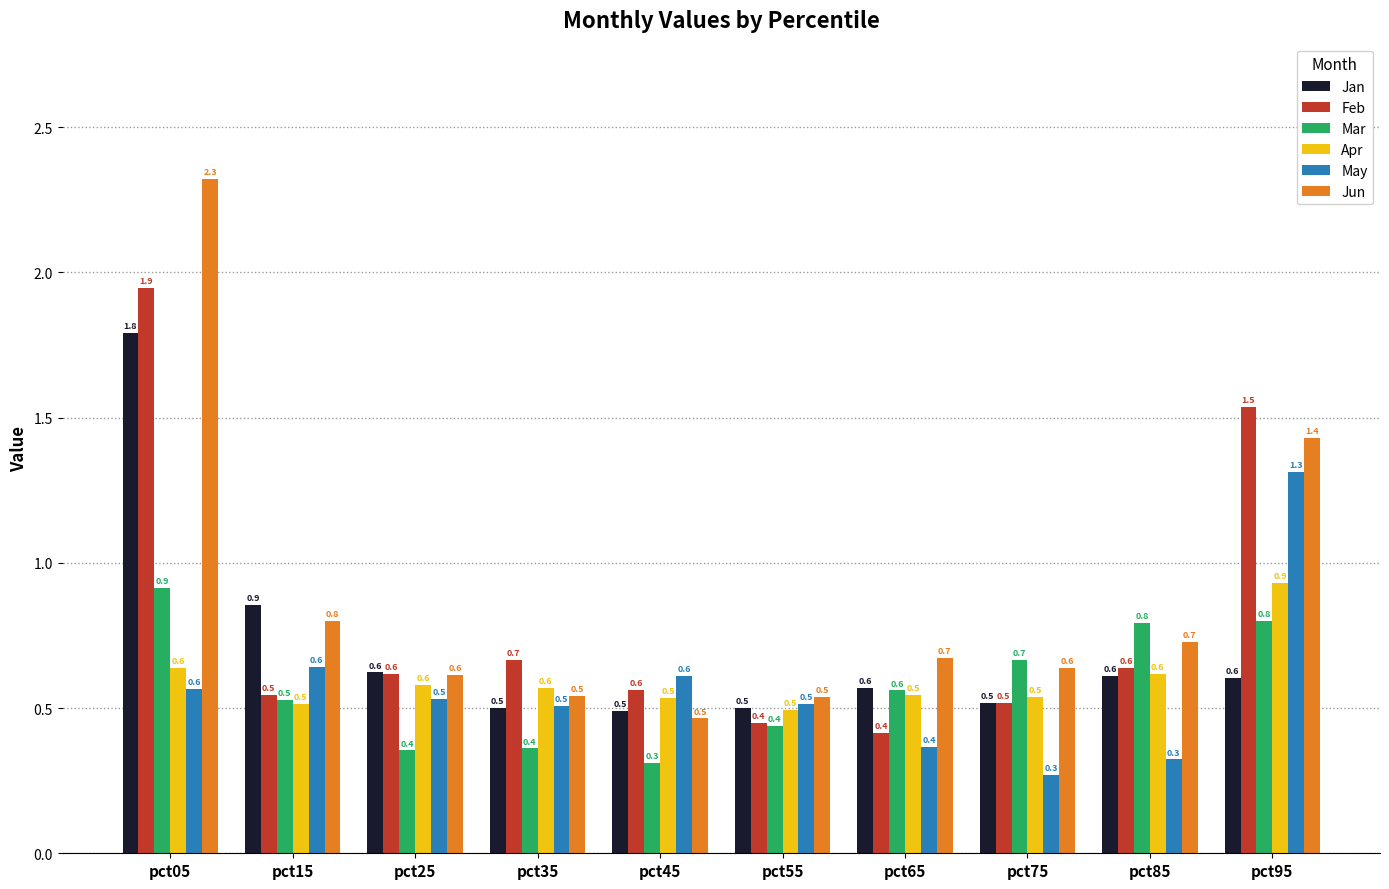

What is the value of the Jan bar at the 4th from the left?

0.5